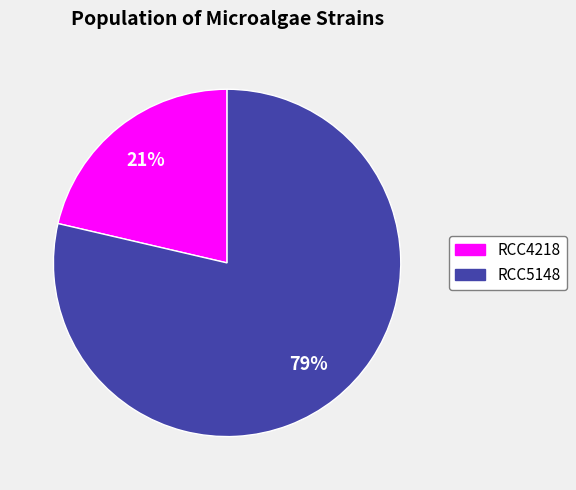

Rank the categories by value from lowest to highest.

RCC4218, RCC5148